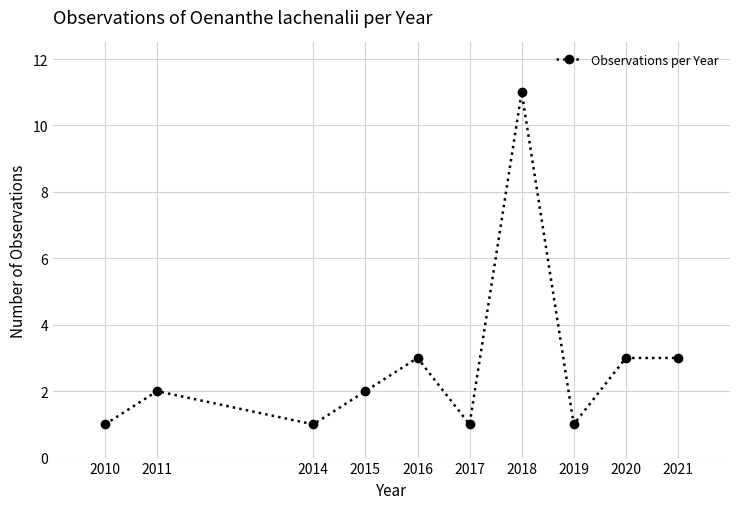

How many data points does each series have?

10